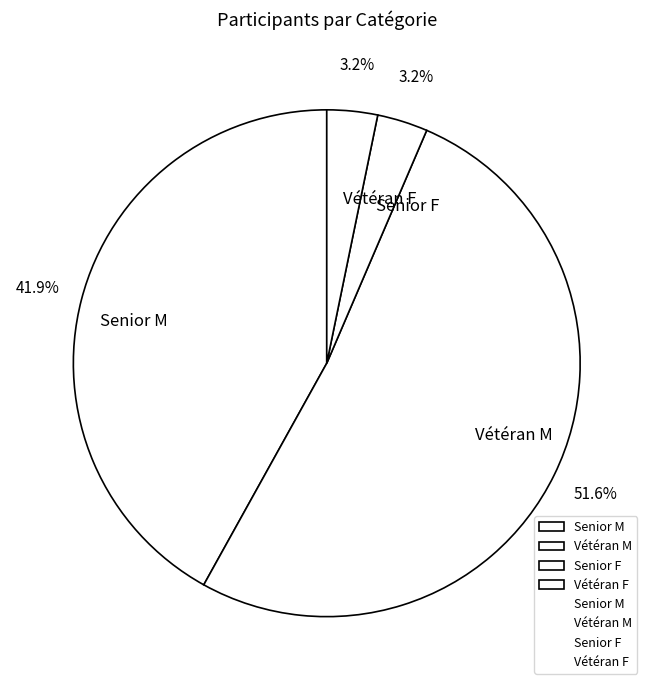

Is the sum of Senior F and Vétéran M greater than half?

Yes